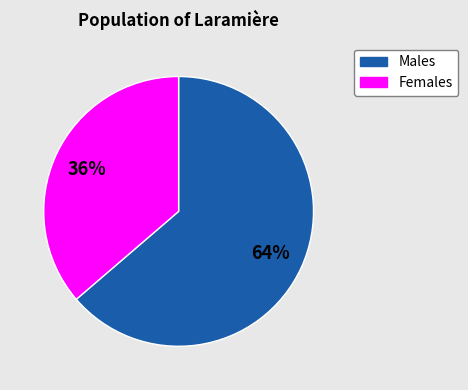

To the nearest percent, what is the average slice percentage?

50%